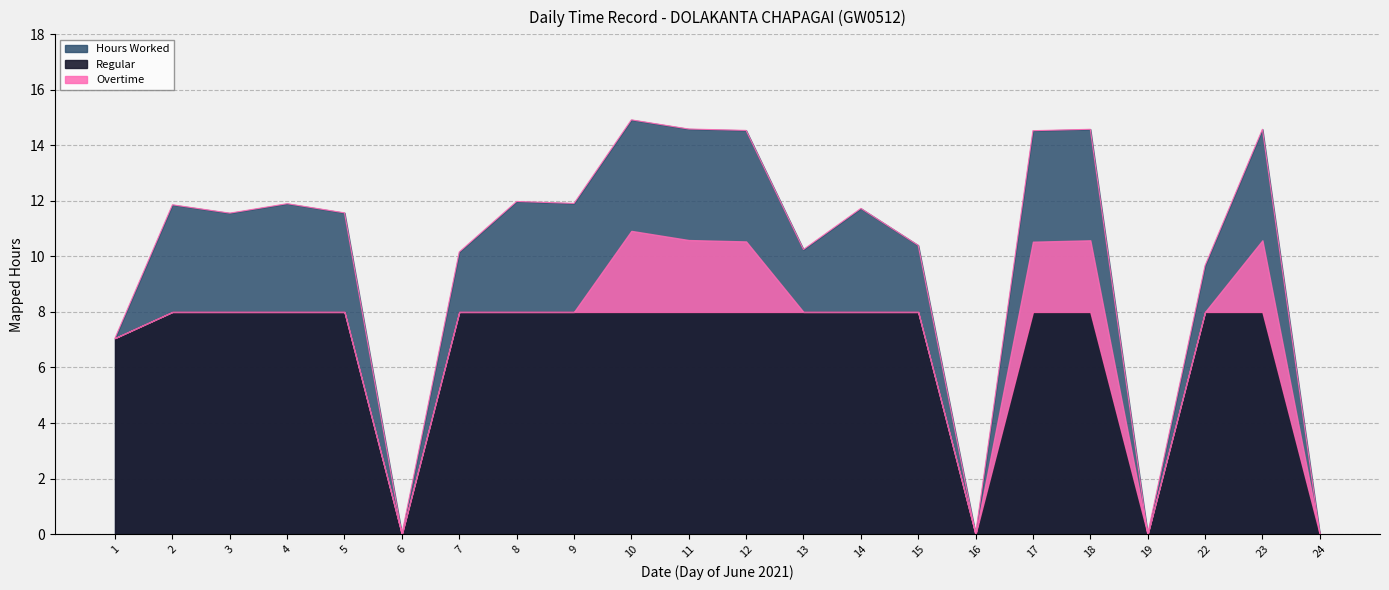

How many Overtime values are between 0 and 2?

16